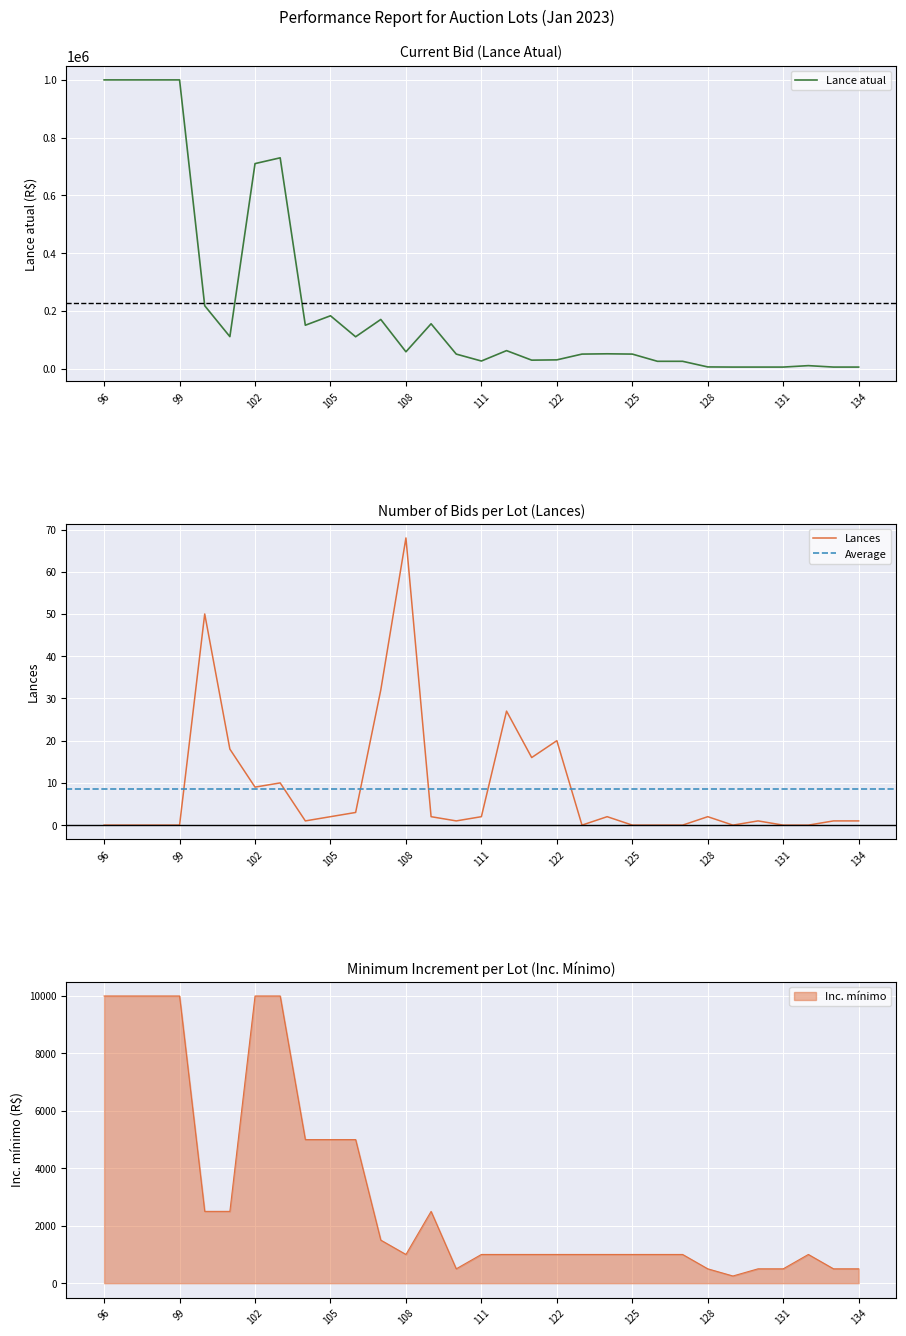

What is the difference between the second highest and minimum values in the Lances series?

50.0